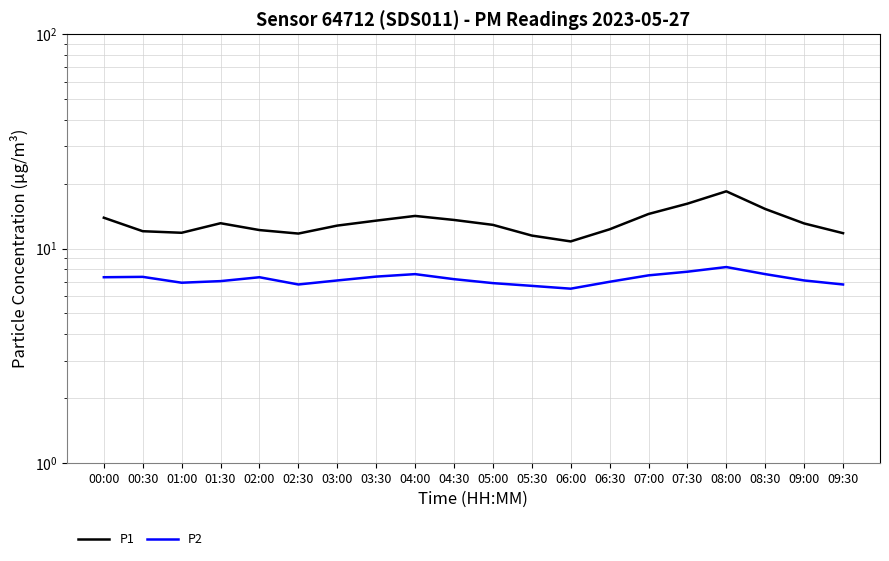

Does the chart have visible grid lines?

Yes